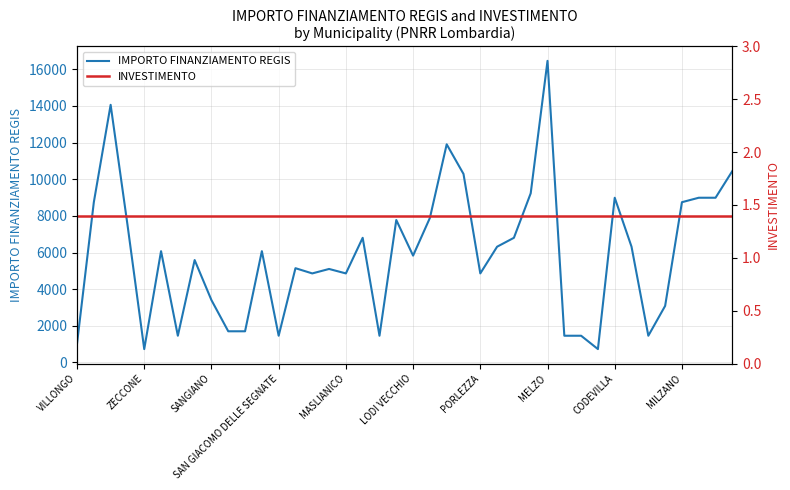

Which category has the highest value in the IMPORTO FINANZIAMENTO REGIS series?

MELZO